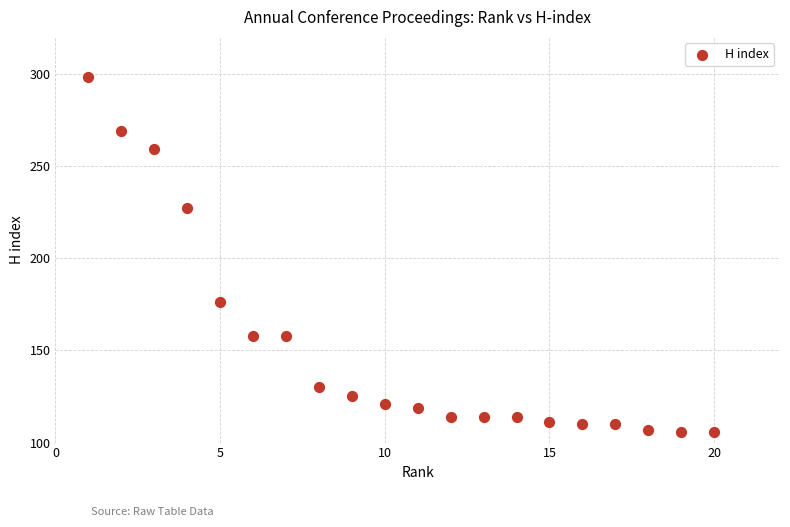

What is the range of X values (max minus min)?

19